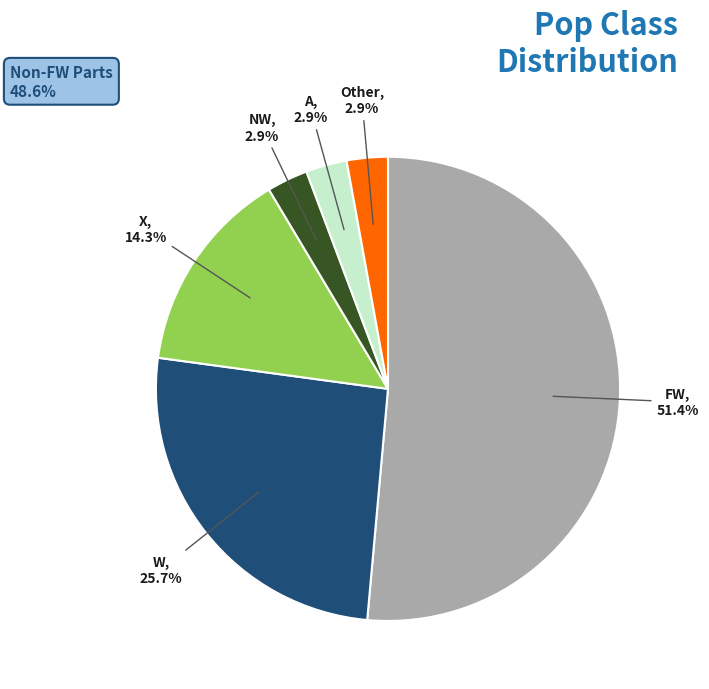

Is Other the majority of the pie?

No